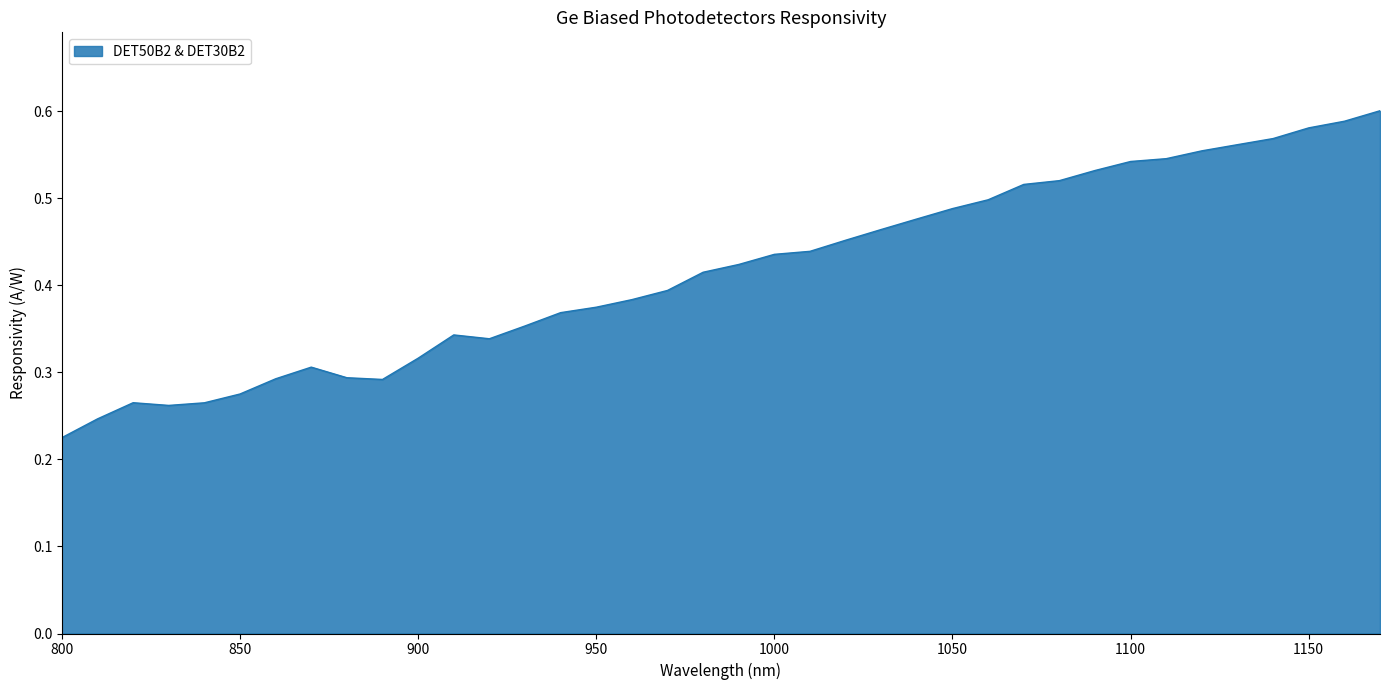

Where is the first local maximum?

820